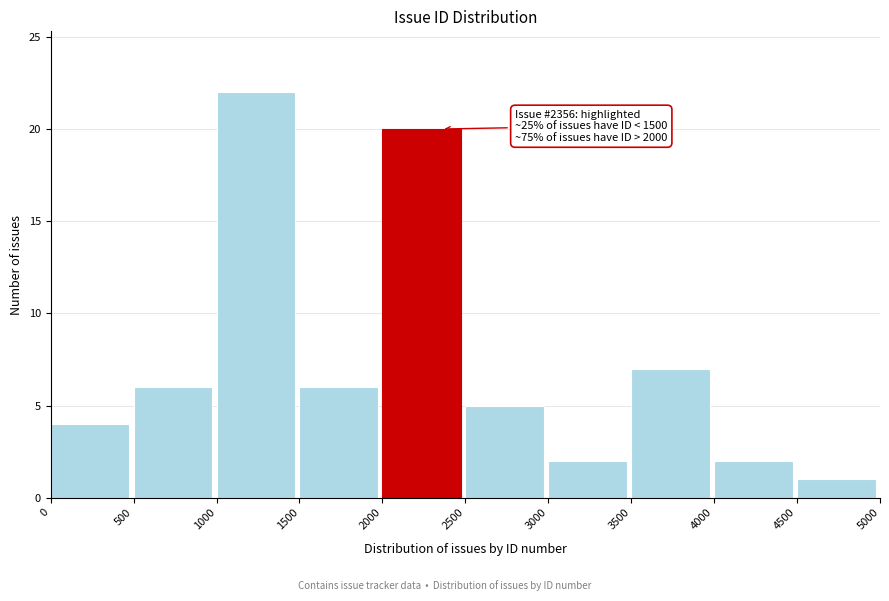

Over which range of the x-axis is the bar tallest?

1000 to 1500